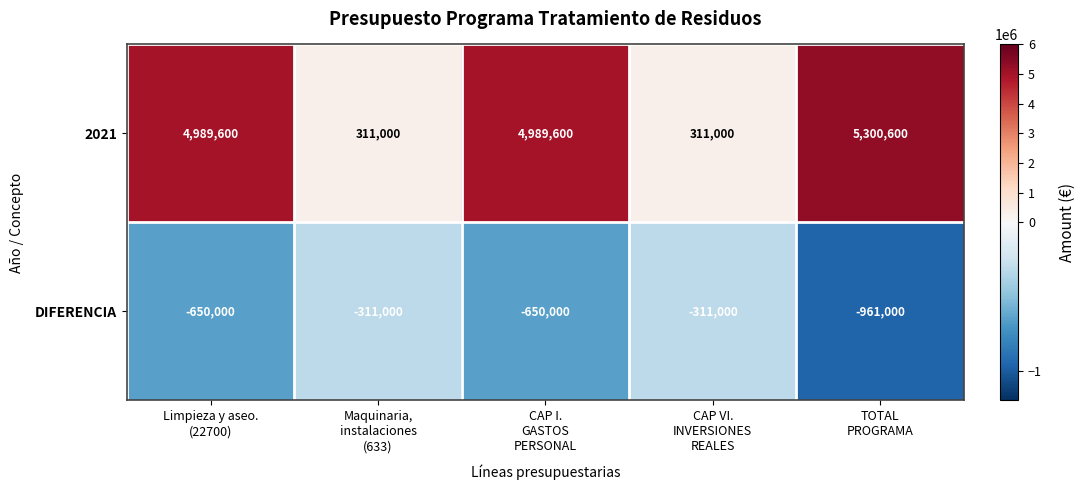

At CAP I.
GASTOS
PERSONAL, list the series in order from smallest to largest.

DIFERENCIA, 2021